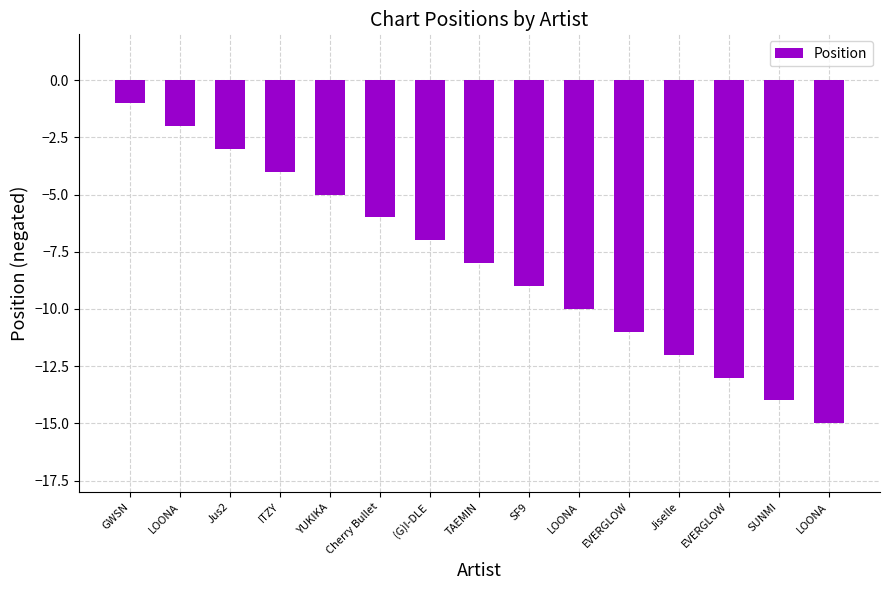

Reading left to right, what are all the values shown in this chart?

-1	-2	-3	-4	-5	-6	-7	-8	-9	-10	-11	-12	-13	-14	-15